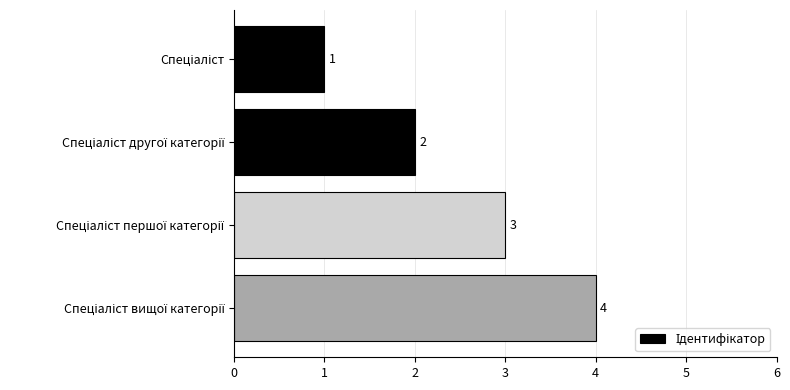

How many values are between 2 and 4?

3